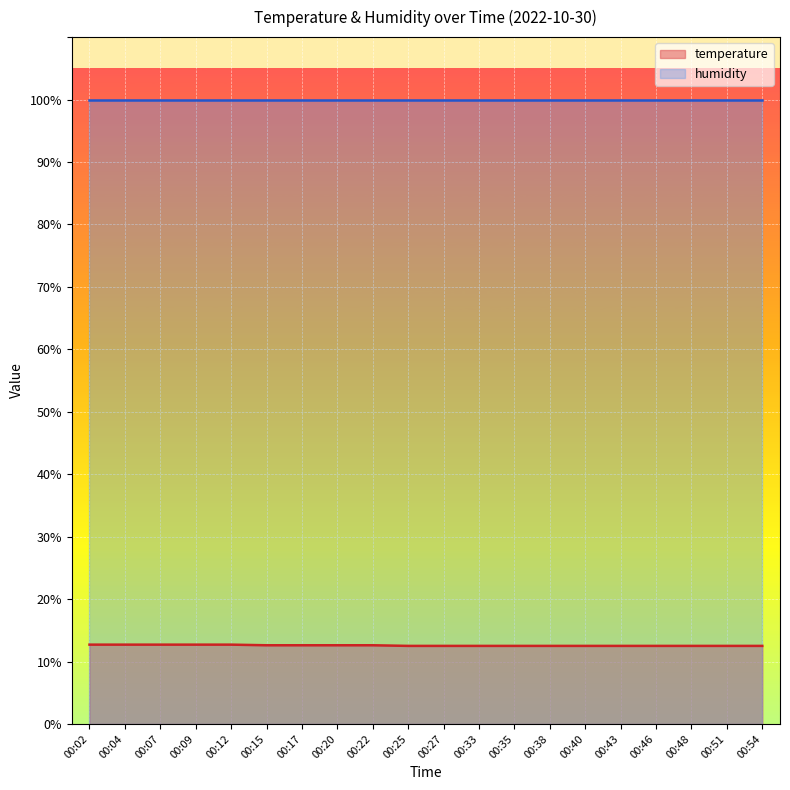

How many lines are shown in the chart?

2